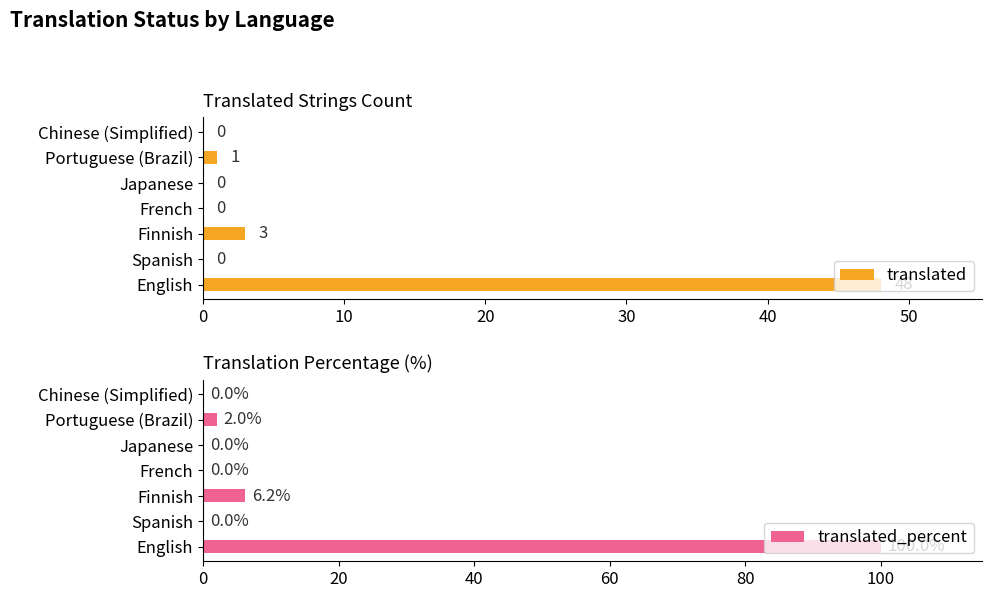

At which label is translated closest to 24?

Finnish